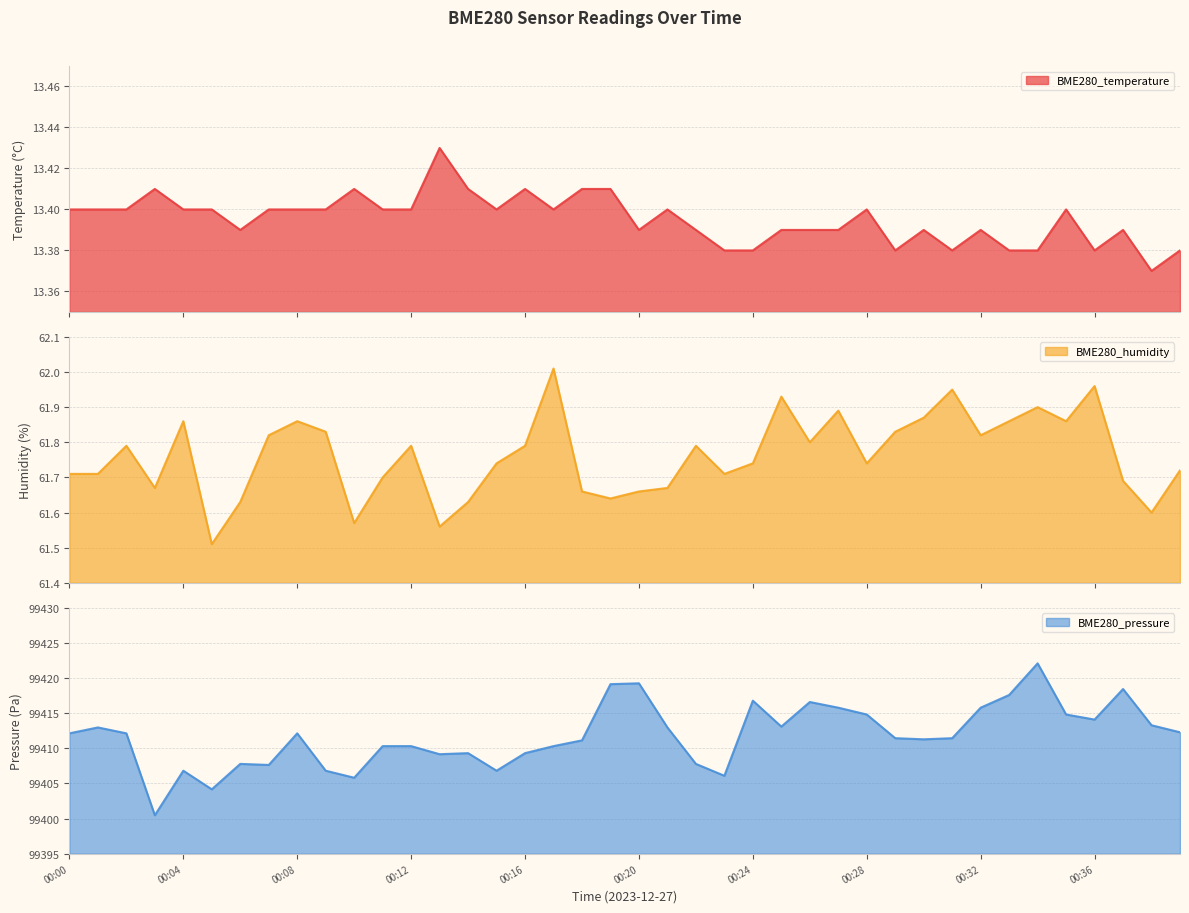

The BME280_pressure series shows 99413.1 at 00:25. True or false?

True